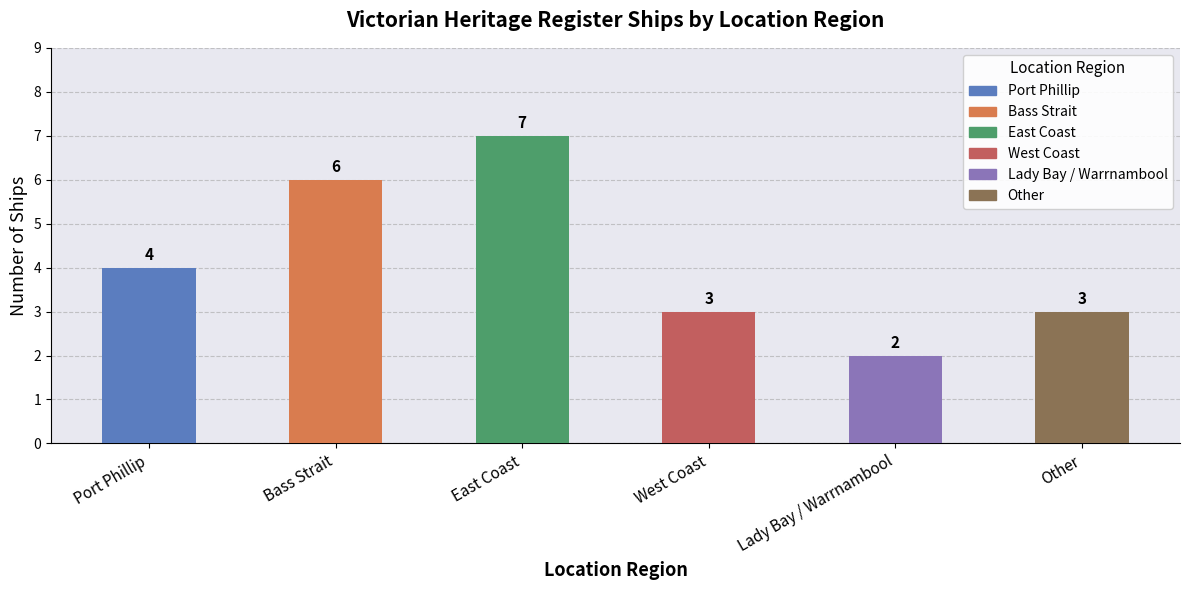

How many data points are less than 4?

3